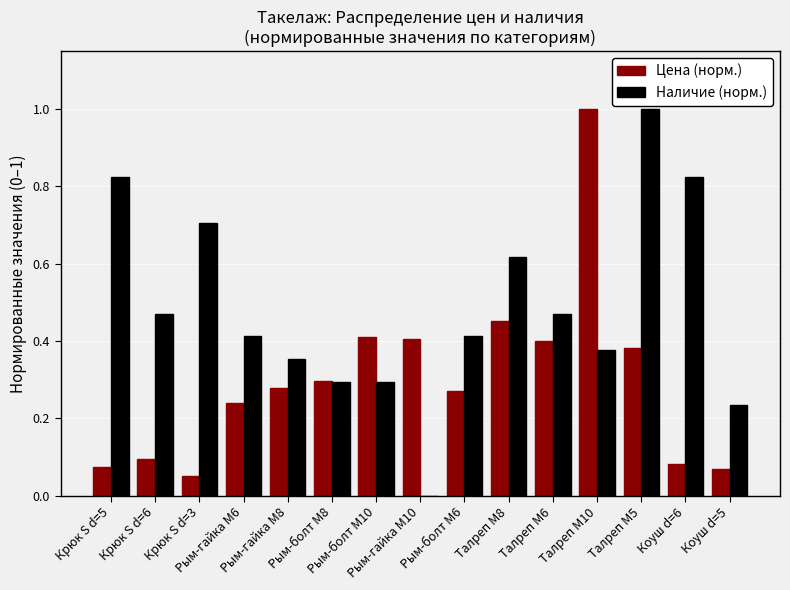

Between Крюк S d=3 and Рым-болт М8, which series saw the biggest shift?

Наличие (норм.)